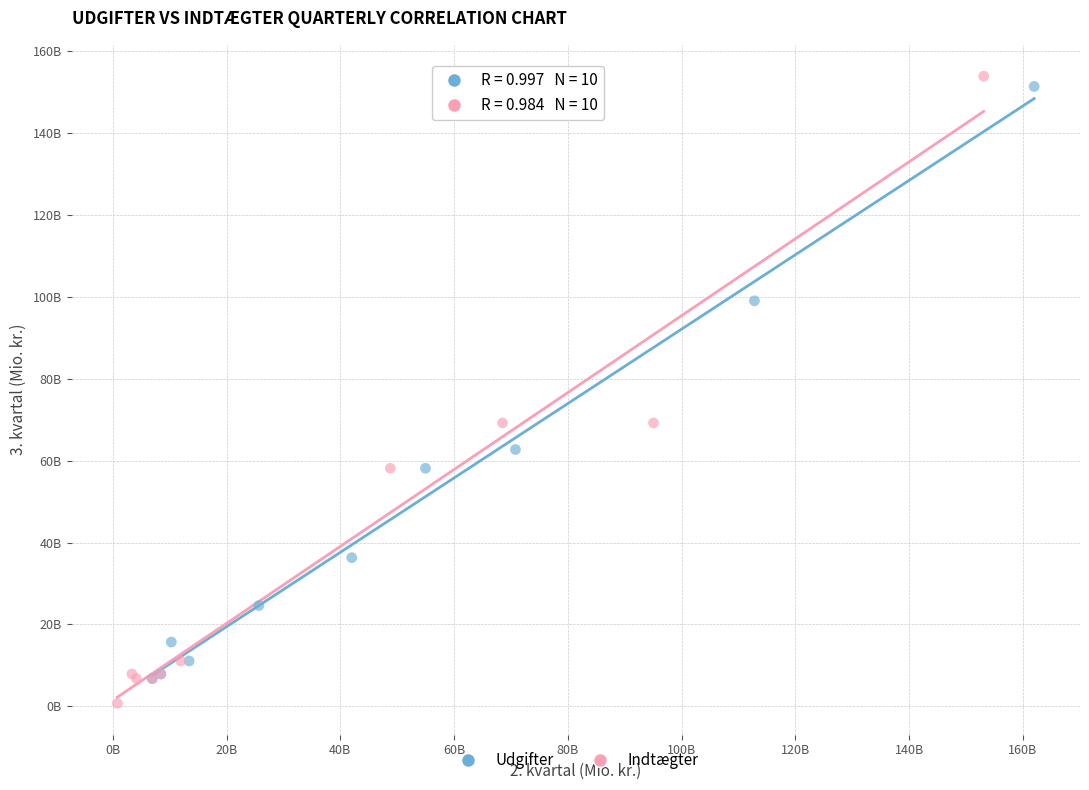

What are all the series names shown in the legend?

Udgifter, Indtægter